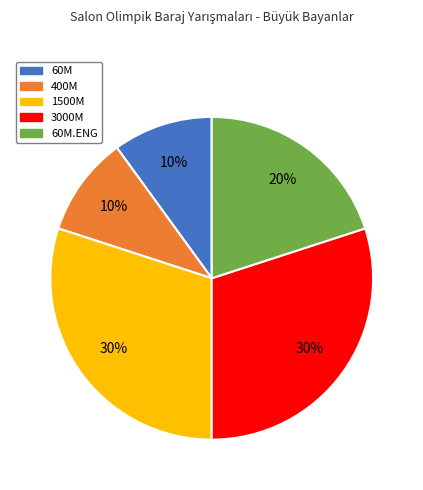

Is there any slice that represents more than half of the pie?

No